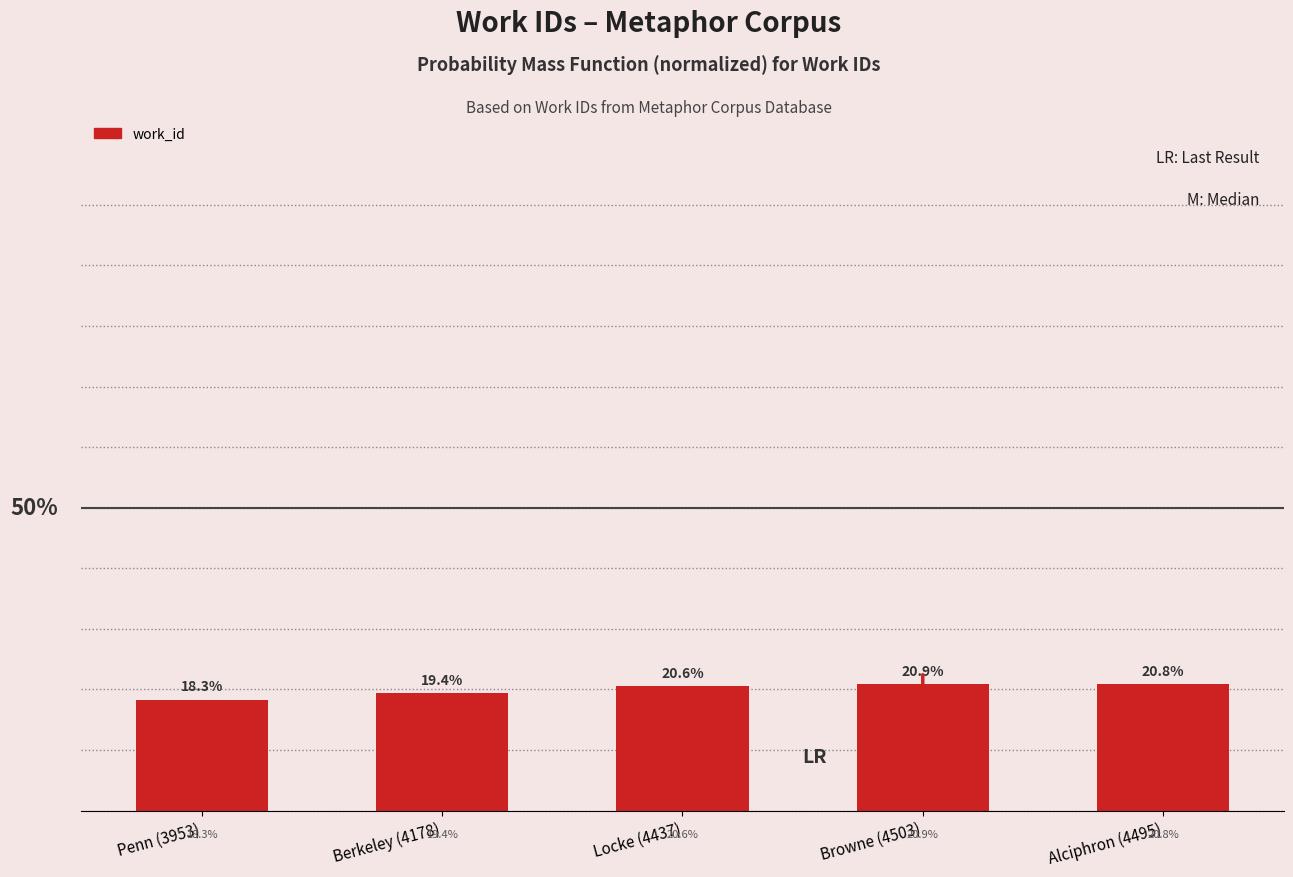

Reading left to right, what are all the values shown in this chart?

Penn (3953)=0.2	Berkeley (4178)=0.2	Locke (4437)=0.2	Browne (4503)=0.2	Alciphron (4495)=0.2